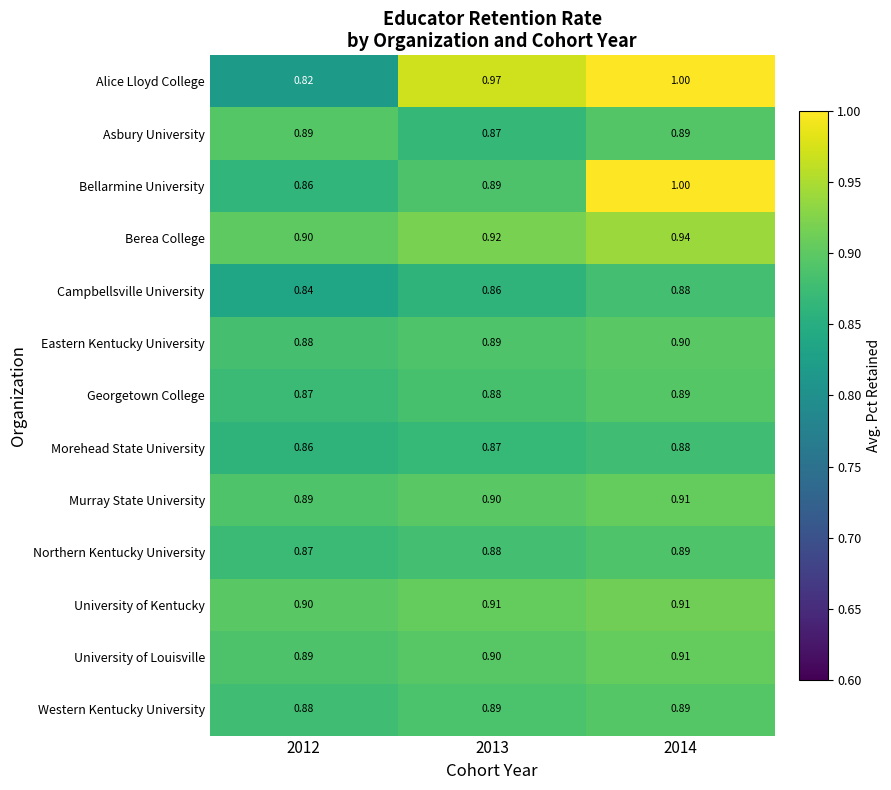

Which series has the largest total across all categories?

Alice Lloyd College